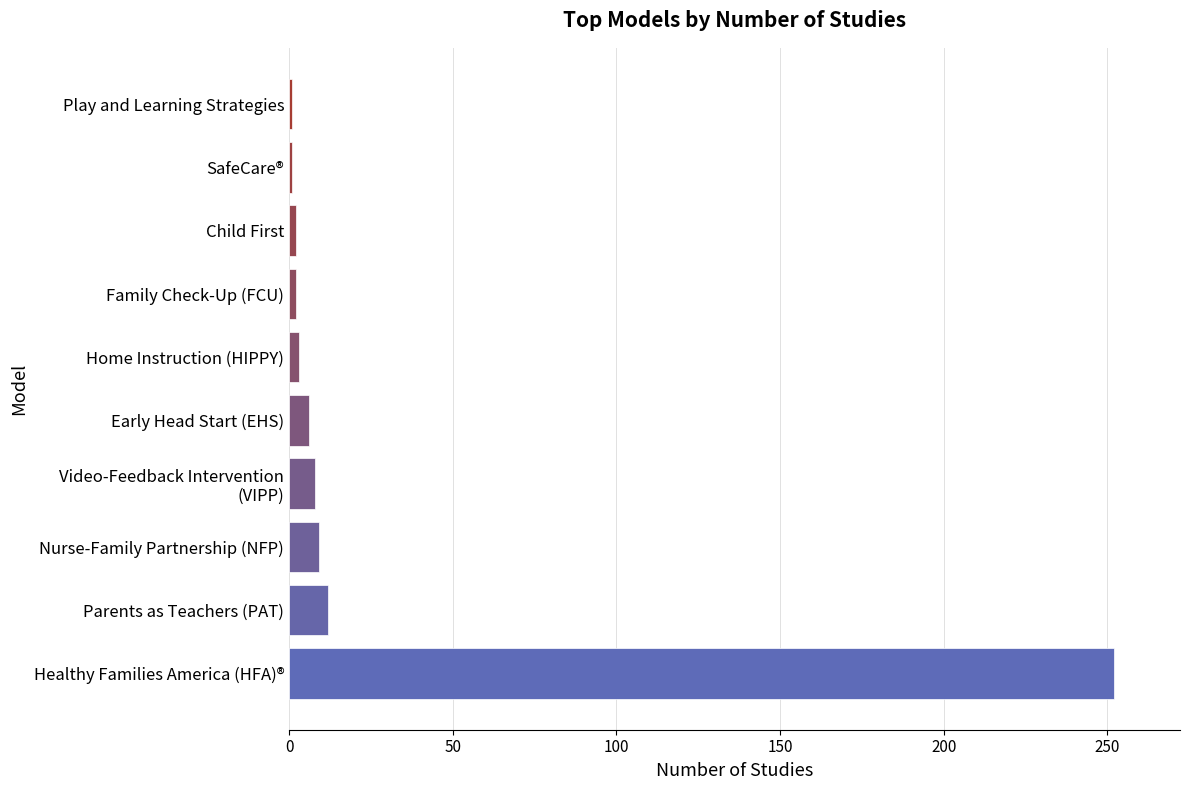

Is it true that the value at Early Head Start (EHS) is 6?

True